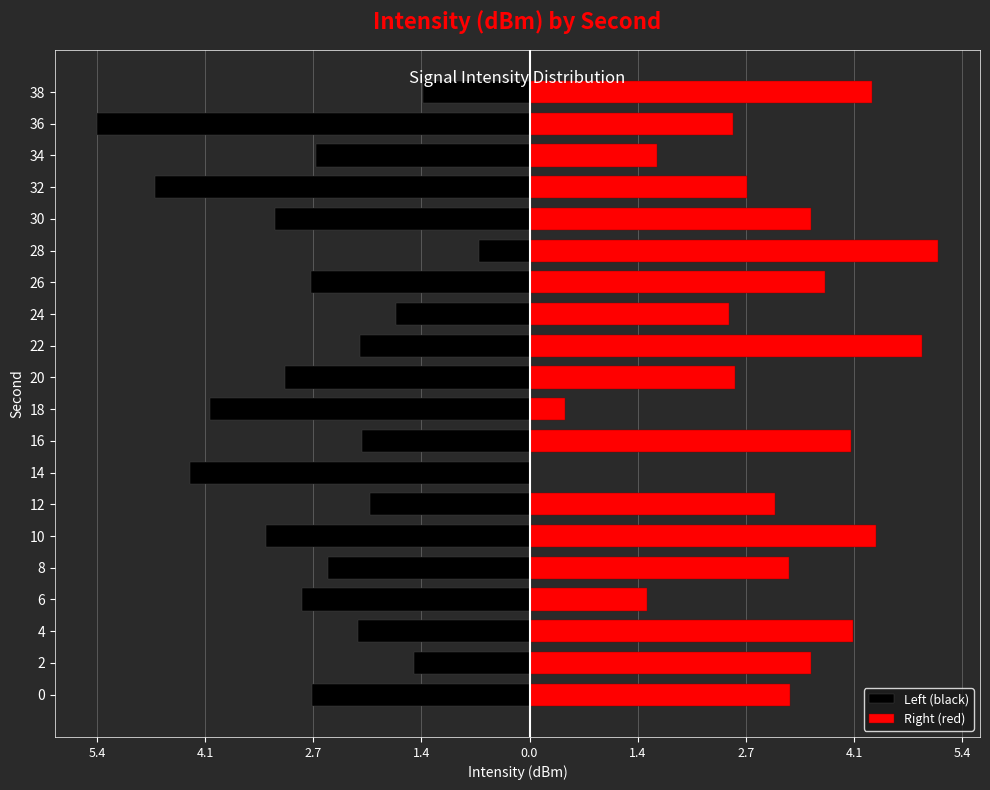

Which series changed the most between 0 and 38?

Left (black)